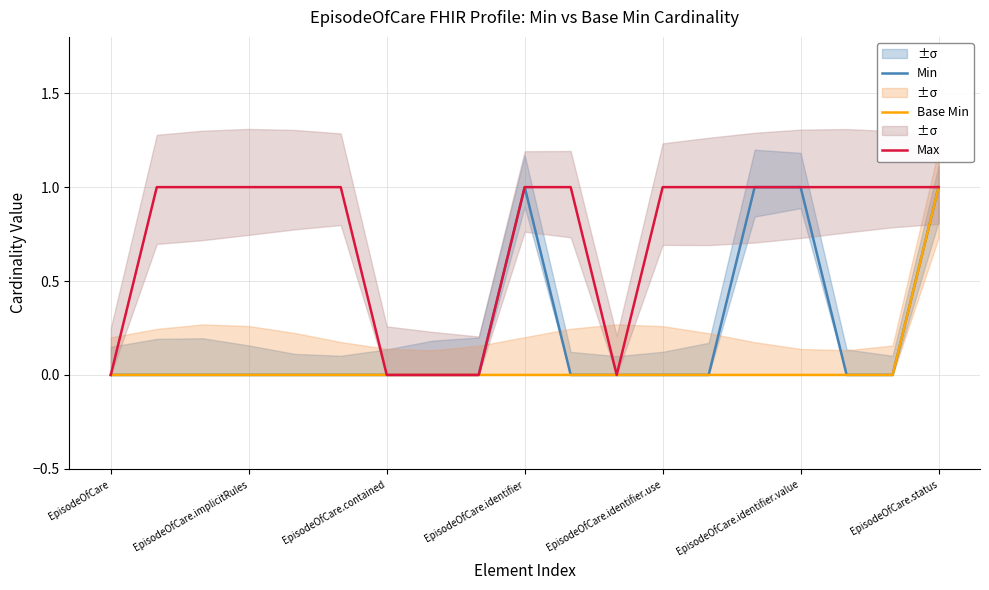

True or false: Base Min and Min intersect in this chart.

False